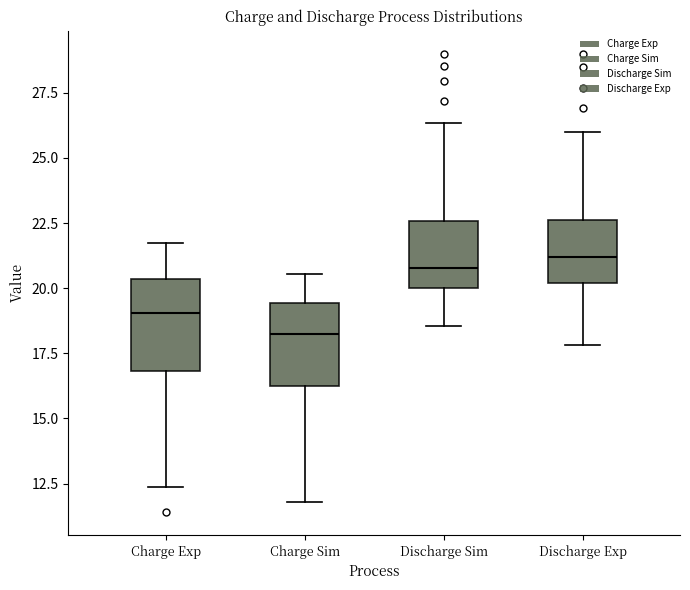

Where does the upper whisker of the box for Discharge Sim end on the y-axis? The values are not printed on the chart, so give them approximately, as read against the axis.

26.5